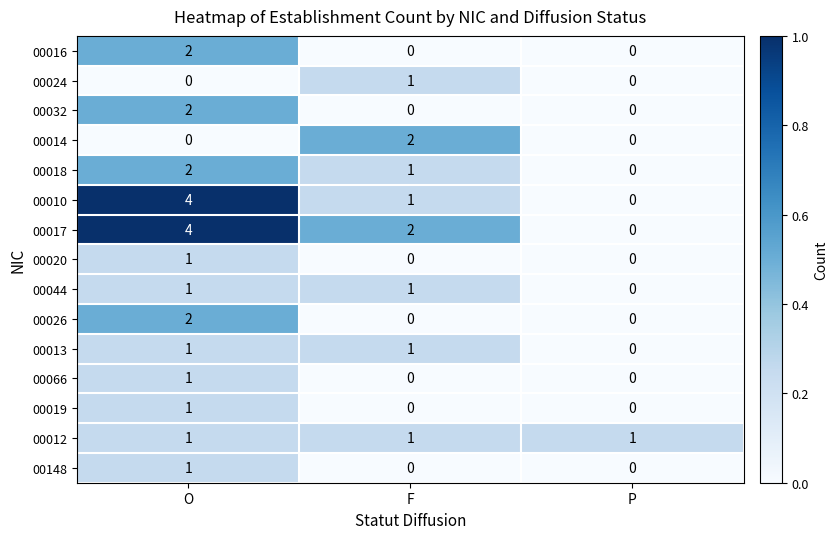

Which series has the largest total across all categories?

00017